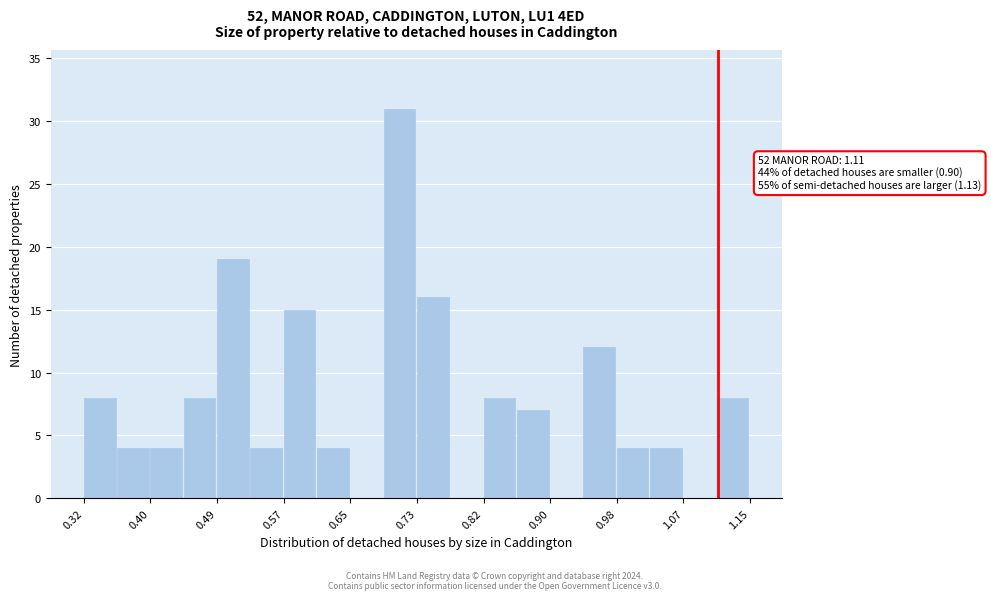

Which range on the x-axis has the tallest bar?

0.69 to 0.74